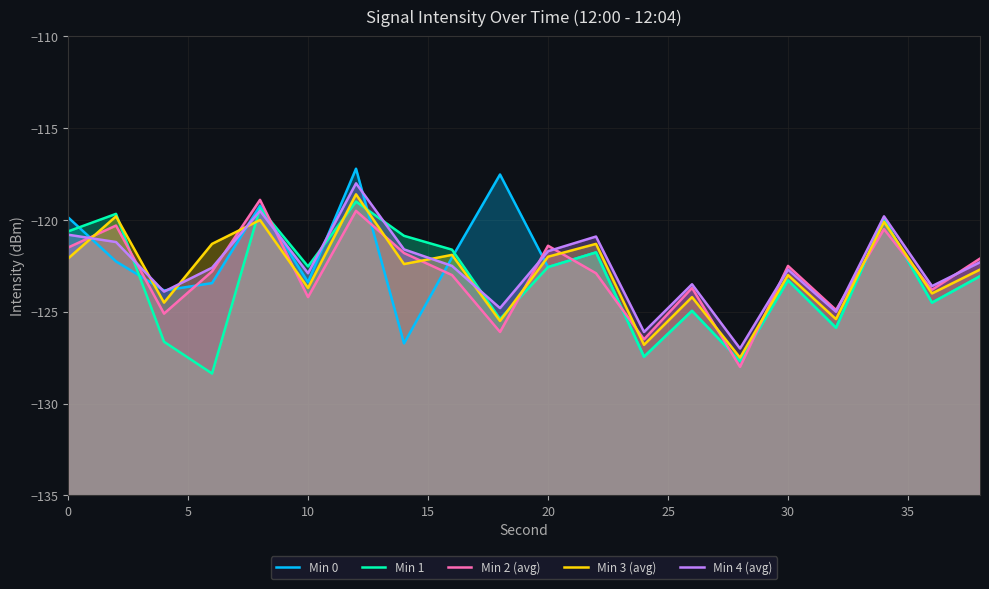

How many categories are shown in the chart?

20